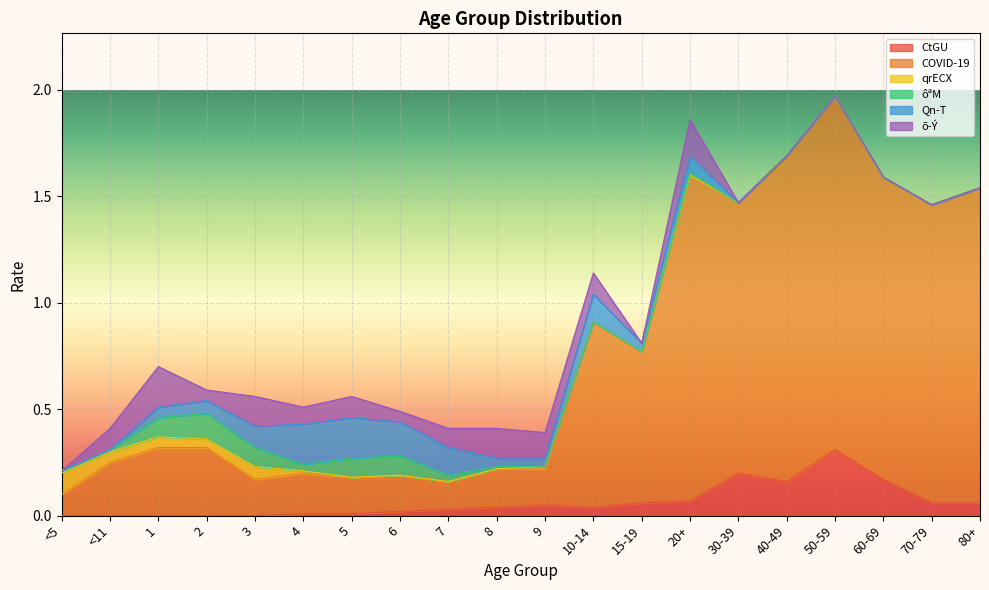

How many distinct data groups are displayed?

6